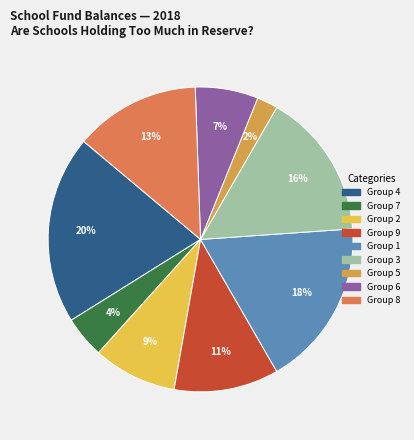

Is Group 6 the majority of the pie?

No